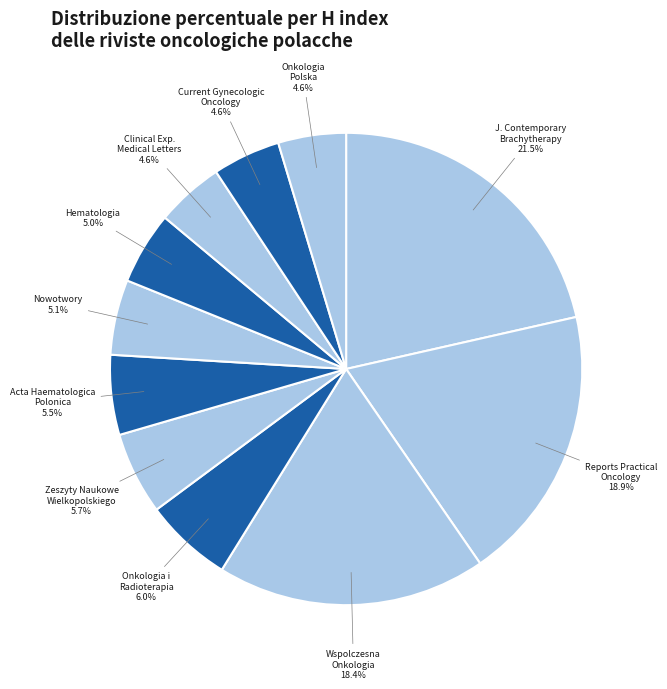

How many segments does this pie chart have?

11